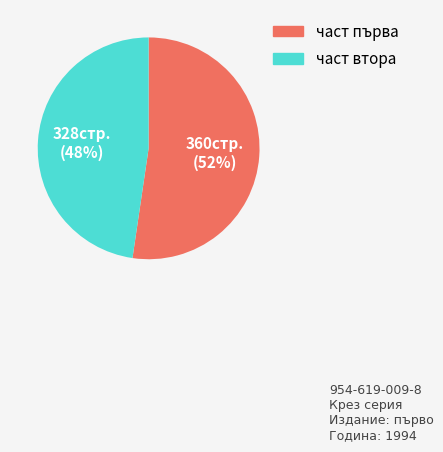

To the nearest percent, what is the average slice percentage?

50%